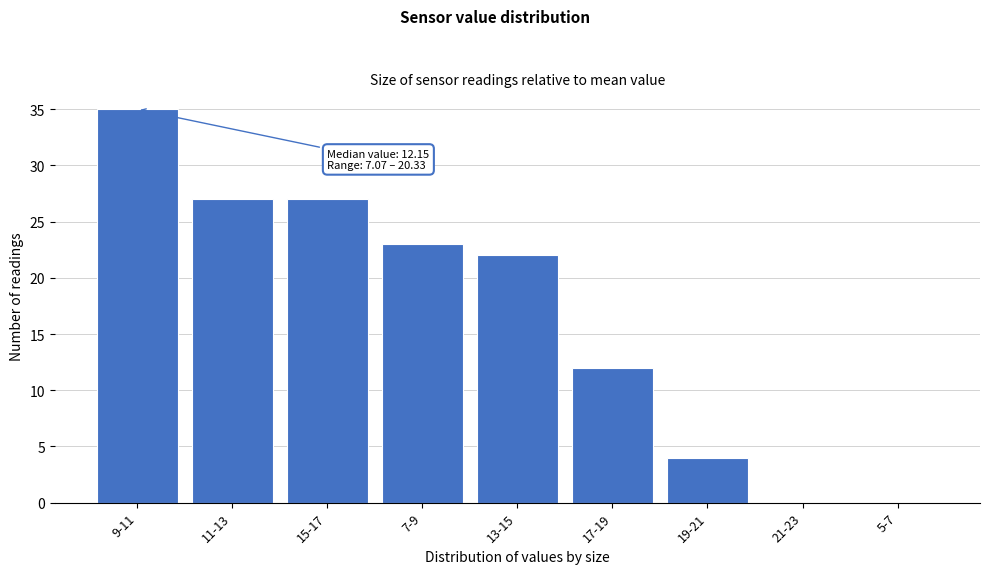

Reading left to right, extract all data points from this chart.

9-11=35	11-13=27	15-17=27	7-9=23	13-15=22	17-19=12	19-21=4	21-23=0	5-7=0